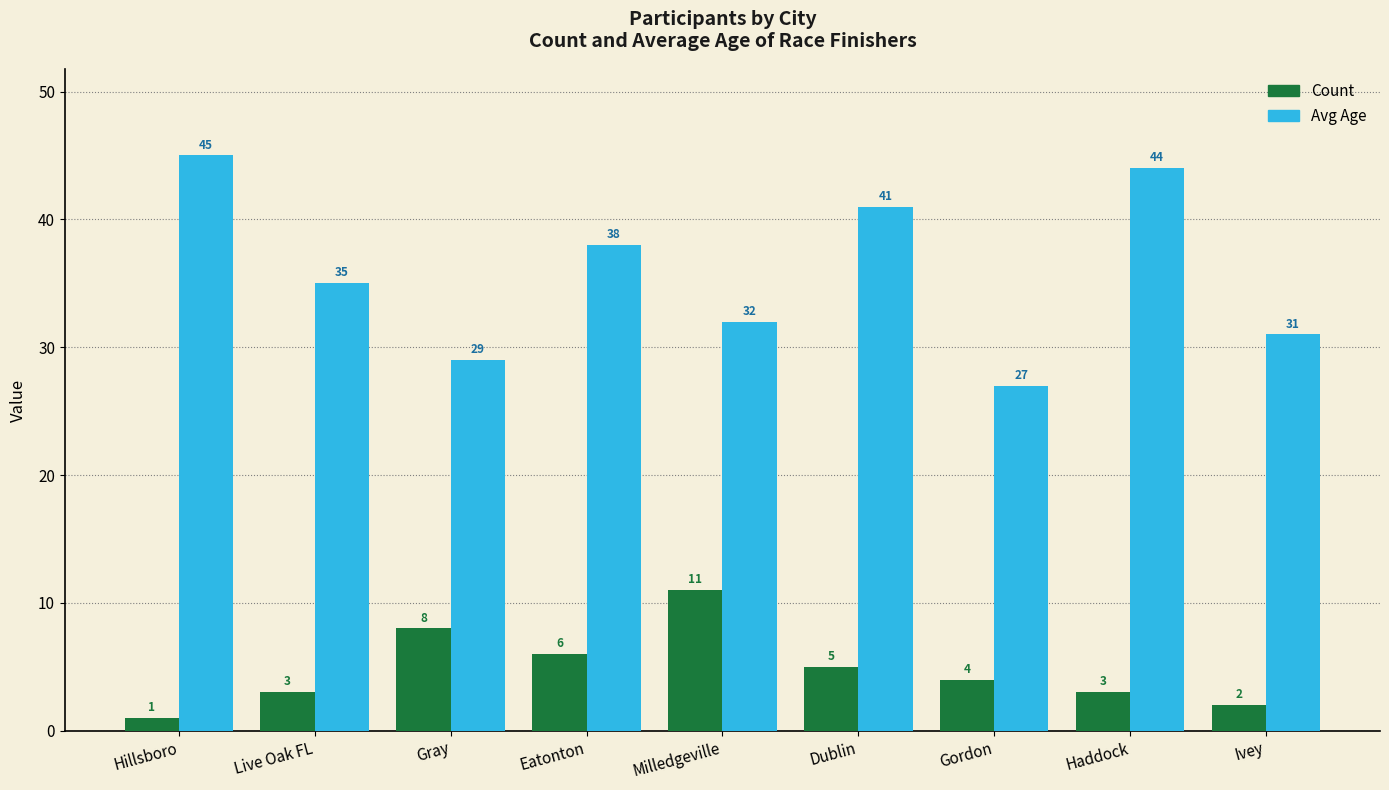

What position from the left is Eatonton?

4